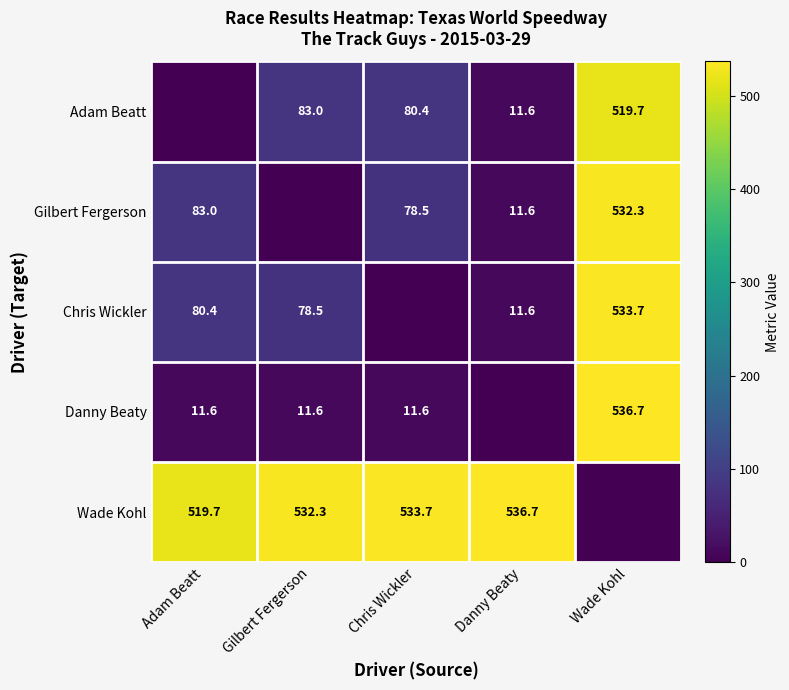

Is it true that Adam Beatt equals 229.2 at Wade Kohl?

False